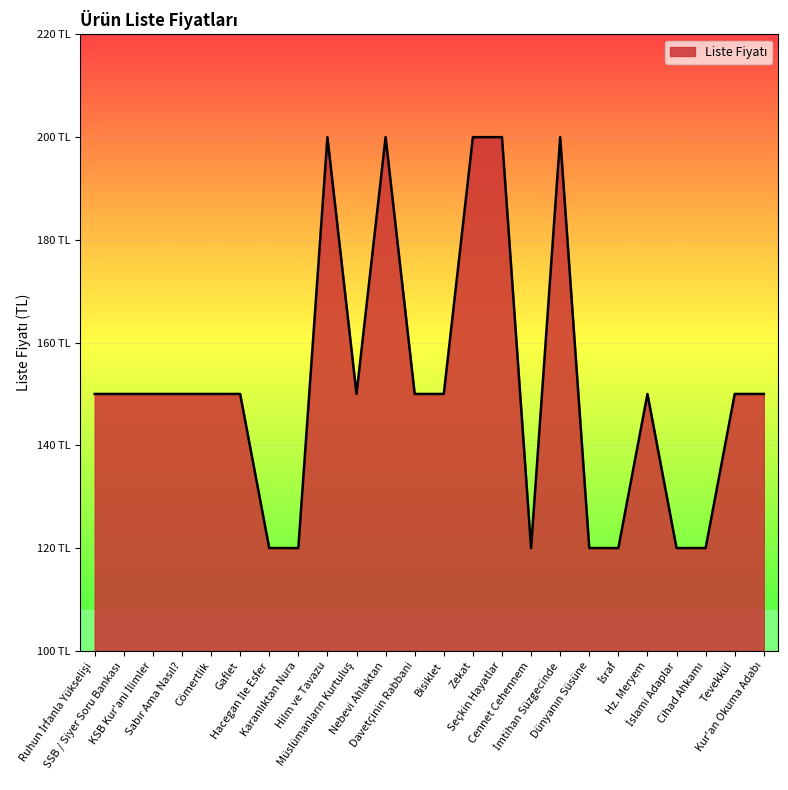

Does the chart display data point markers on the line(s)?

No